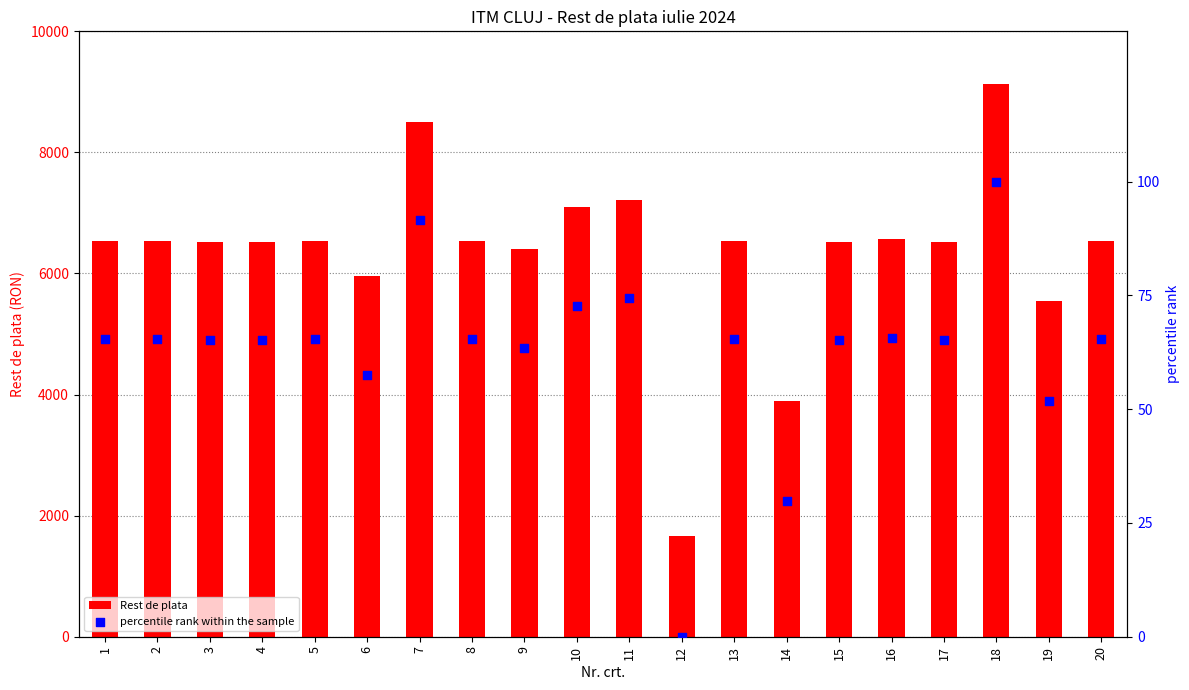

Is the value of Rest de plata at 12 greater than the value of percentile rank within the sample at 6?

Yes